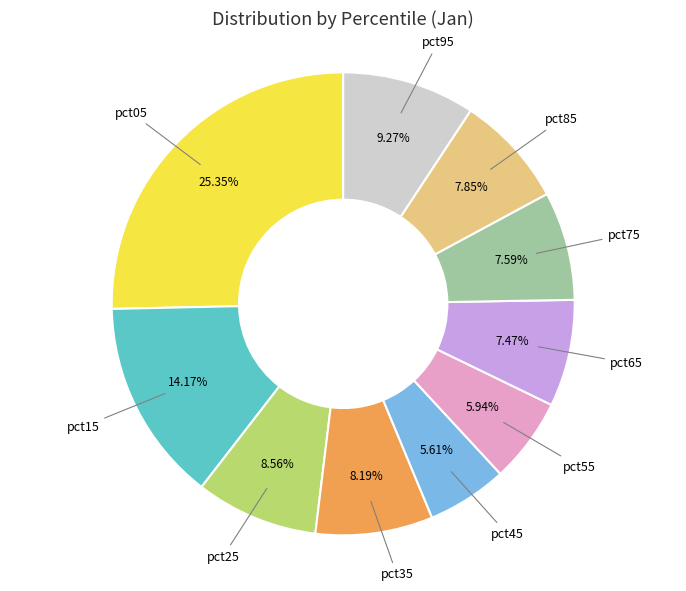

True or false: pct15 accounts for 20% of the total.

False